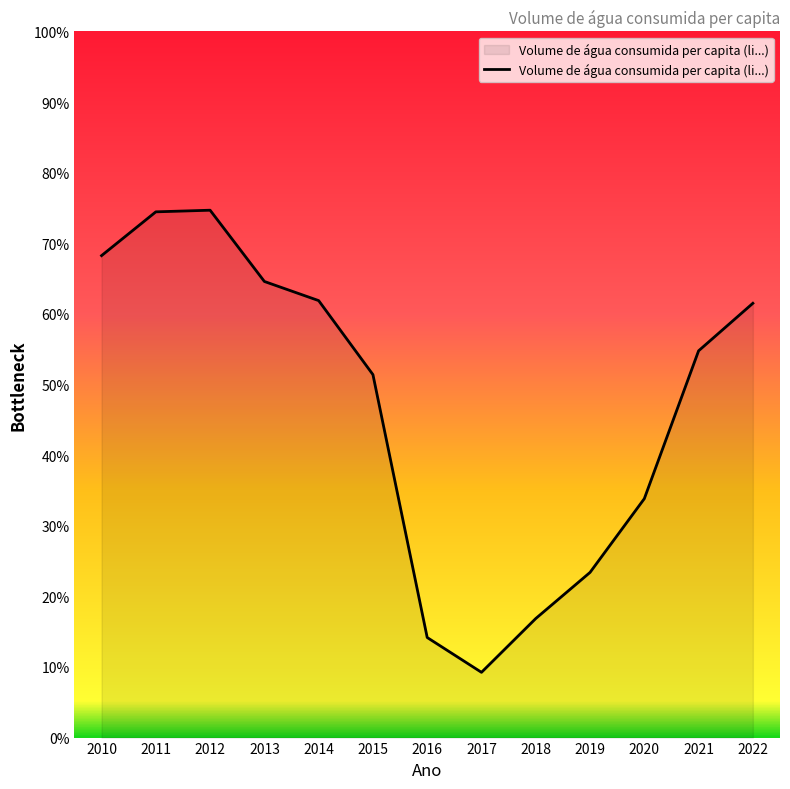

How many values exceed 54?

7